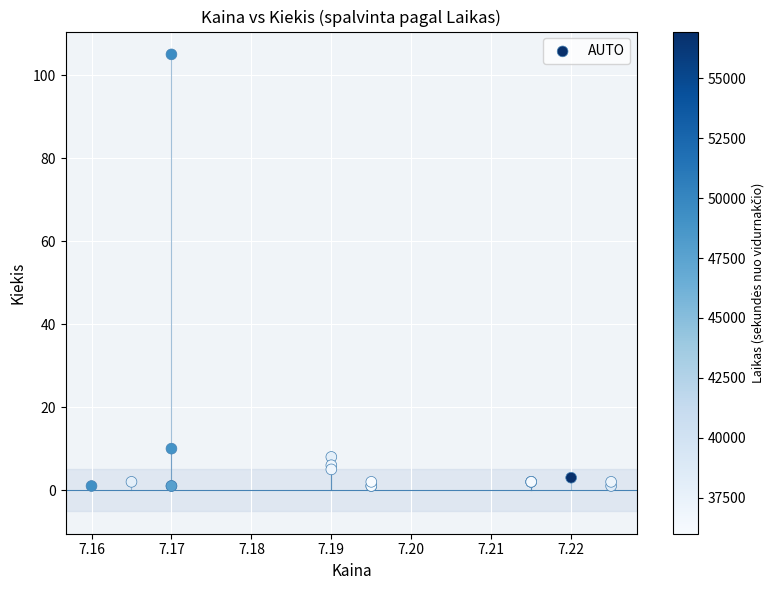

What Y value in the scatter plot is closest to 53?

10